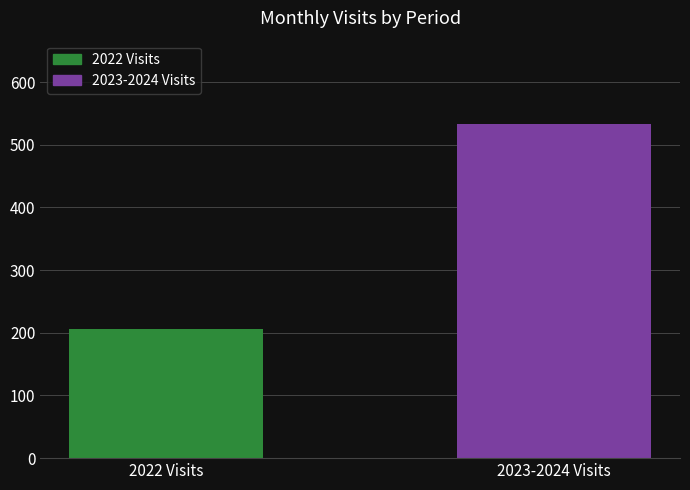

Approximately how many times larger is the value at 2022 Visits compared to 2023-2024 Visits?

0.4